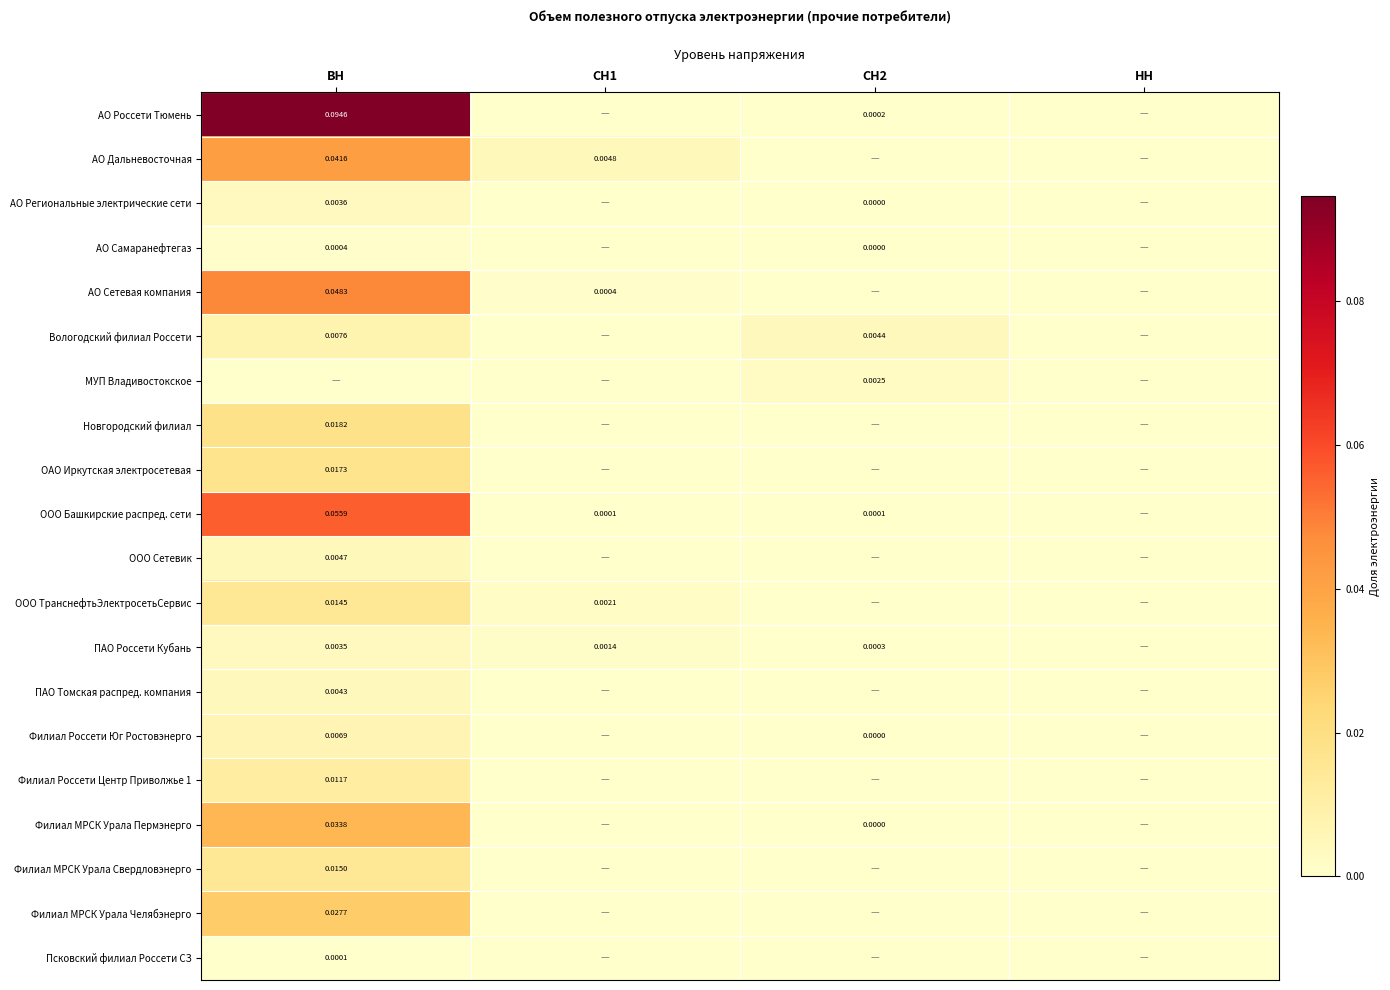

Which series has the largest total across all categories?

АО Россети Тюмень